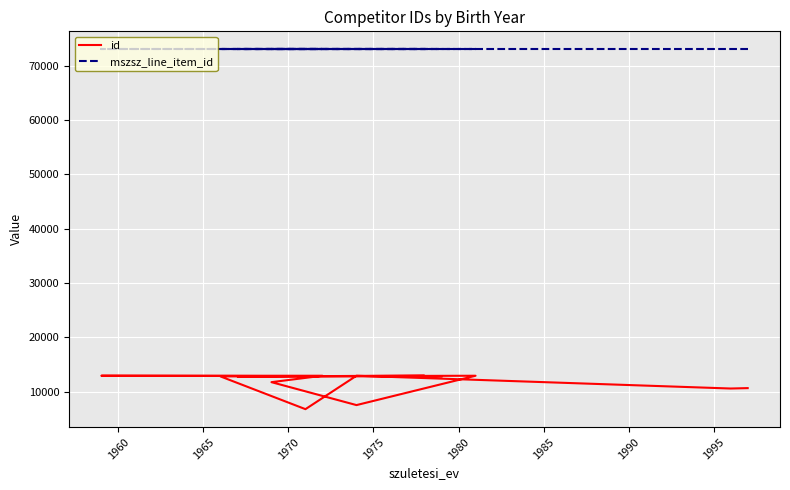

What is the highest value of the id series?

12937